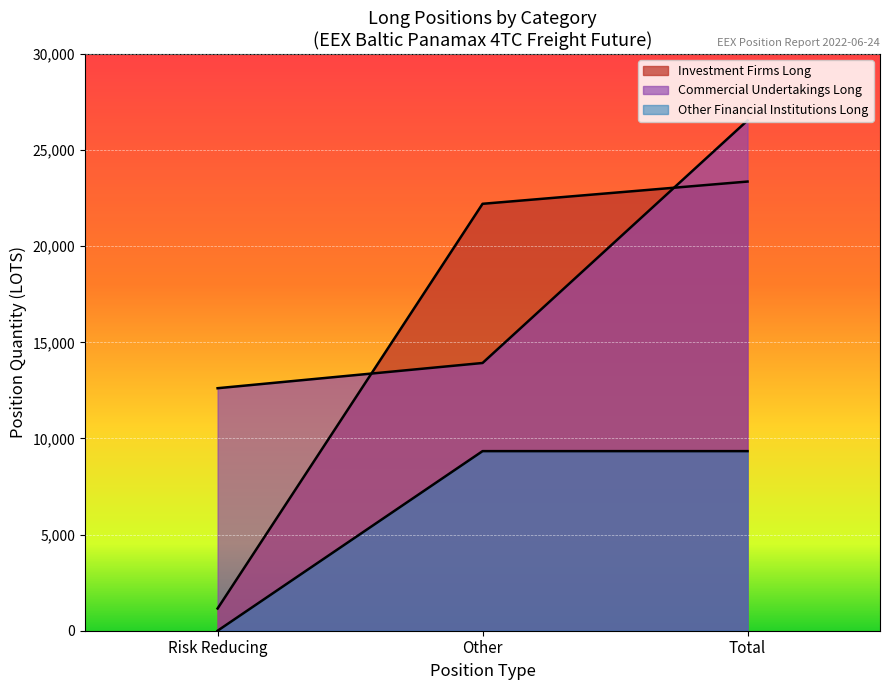

How many lines are shown in the chart?

3